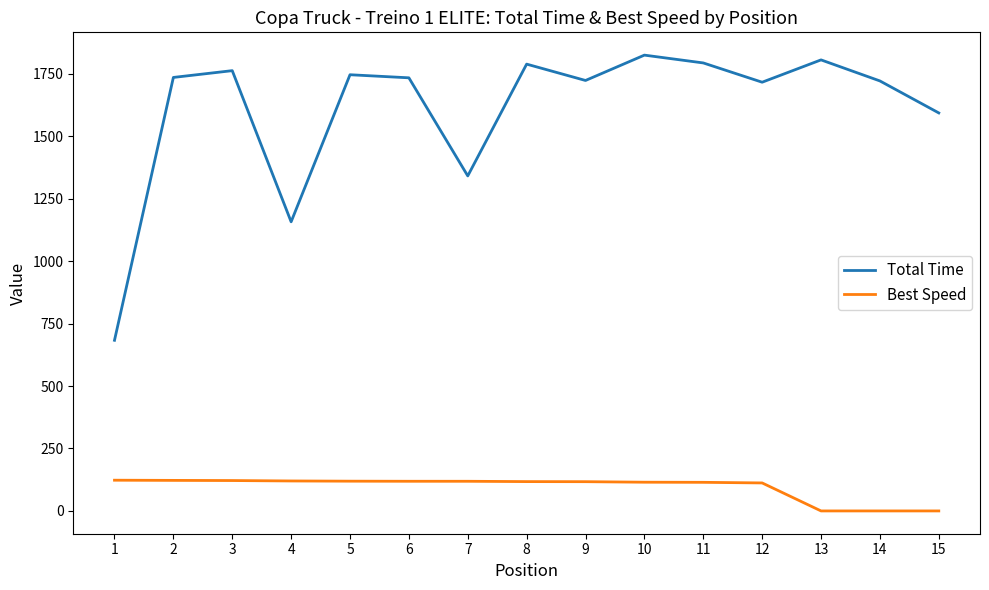

What value does the Total Time series have at 14?

1721.5